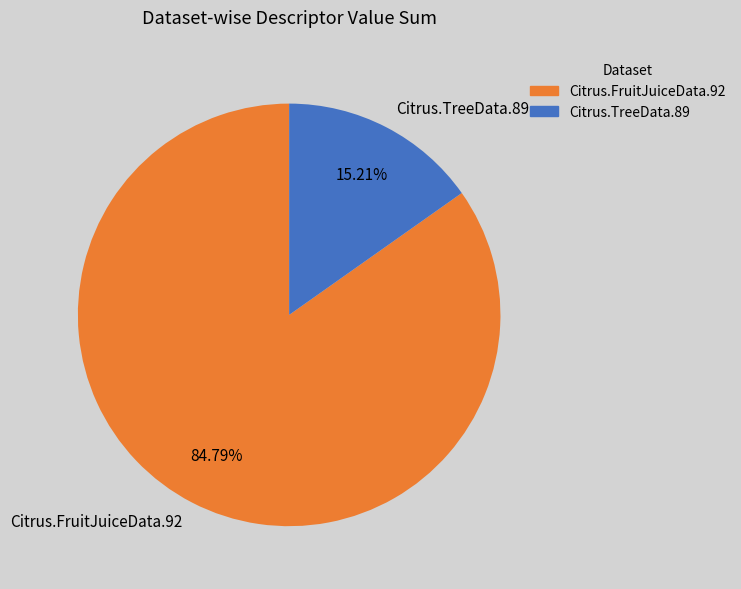

What is the smallest slice in the pie chart?

Citrus.TreeData.89